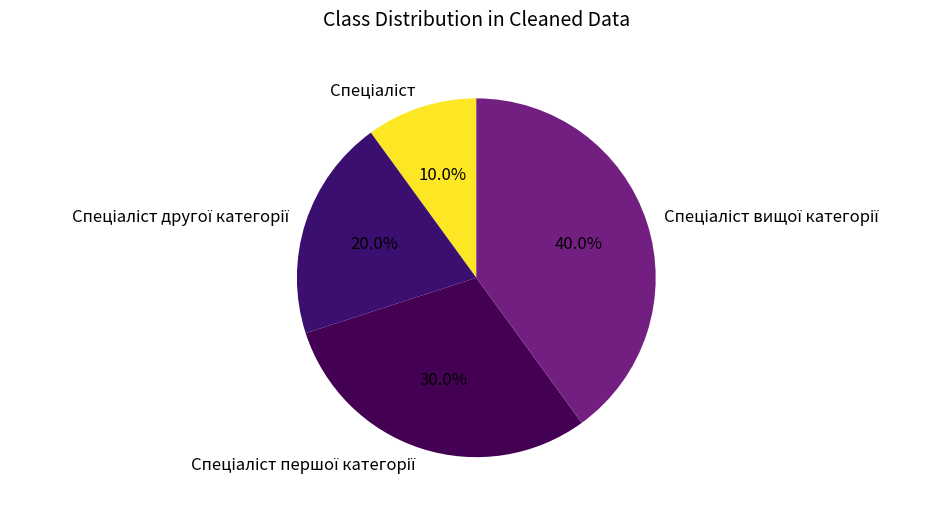

Is there any slice that represents more than half of the pie?

No